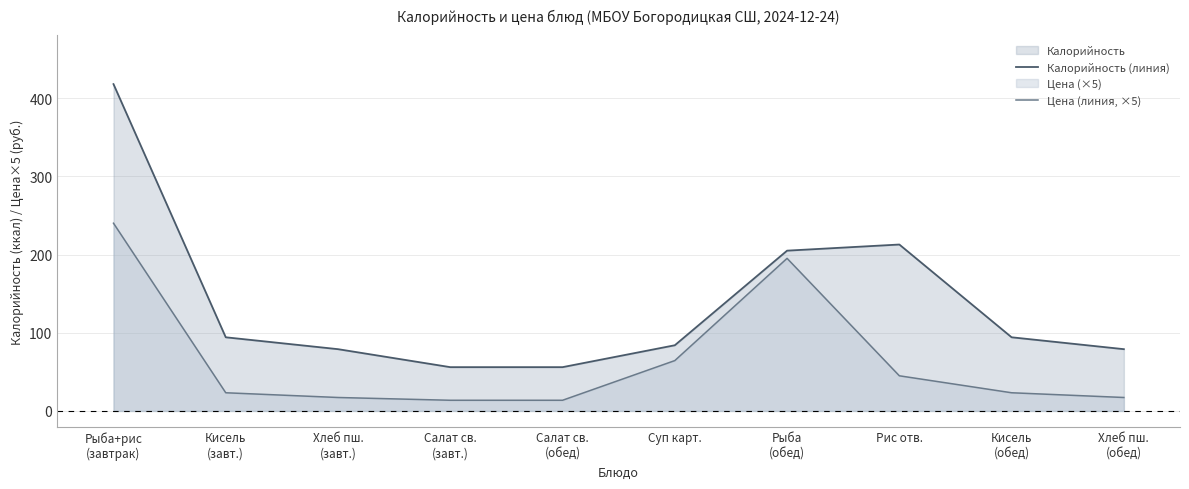

What is the label of the 7th point from the right?

Салат св.
(завт.)